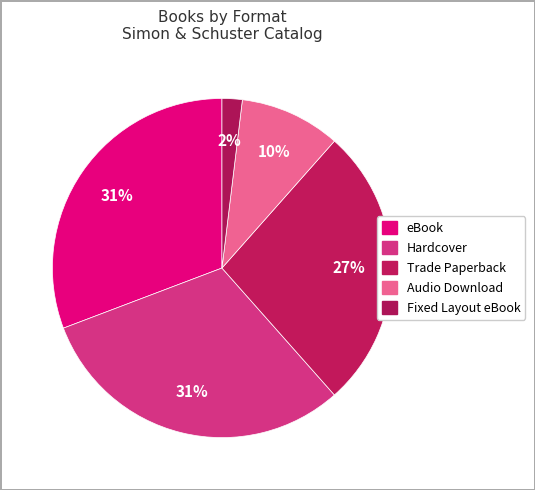

How many slices are in this pie chart?

5